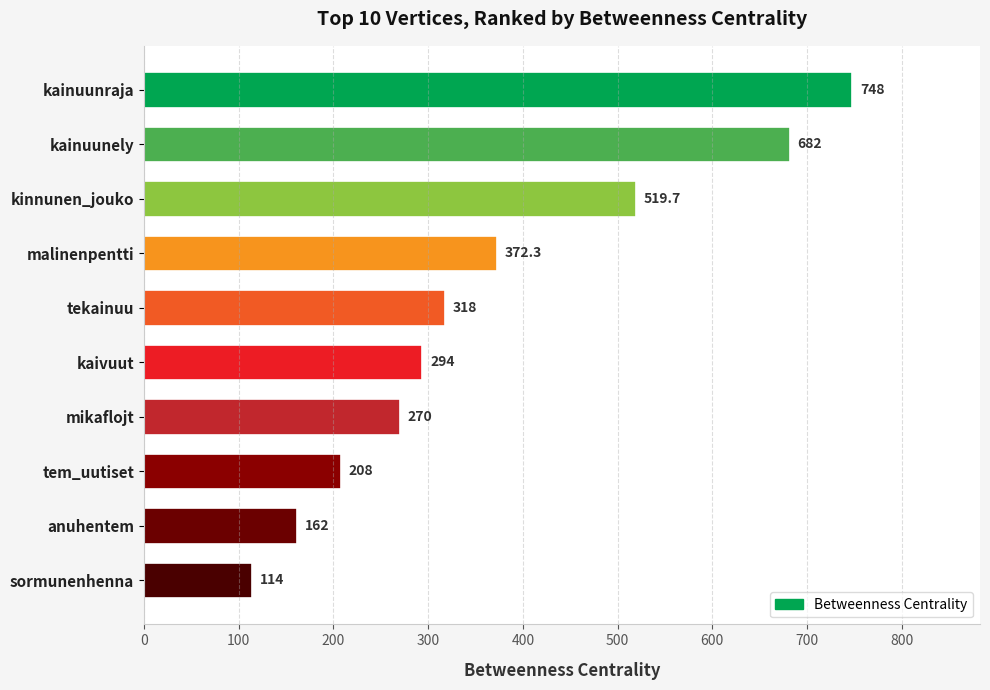

List the labels in order of value, smallest first.

sormunenhenna, anuhentem, tem_uutiset, mikaflojt, kaivuut, tekainuu, malinenpentti, kinnunen_jouko, kainuunely, kainuunraja